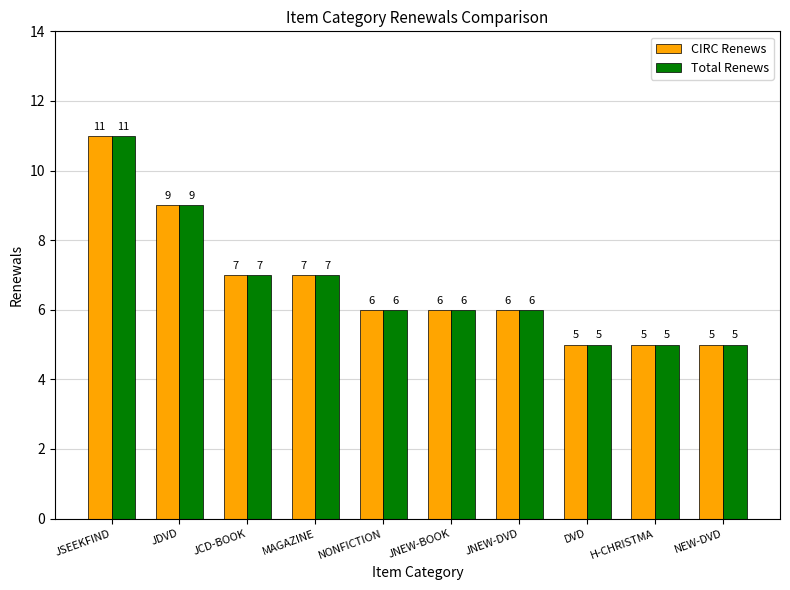

What is the total value across all series at JDVD?

18